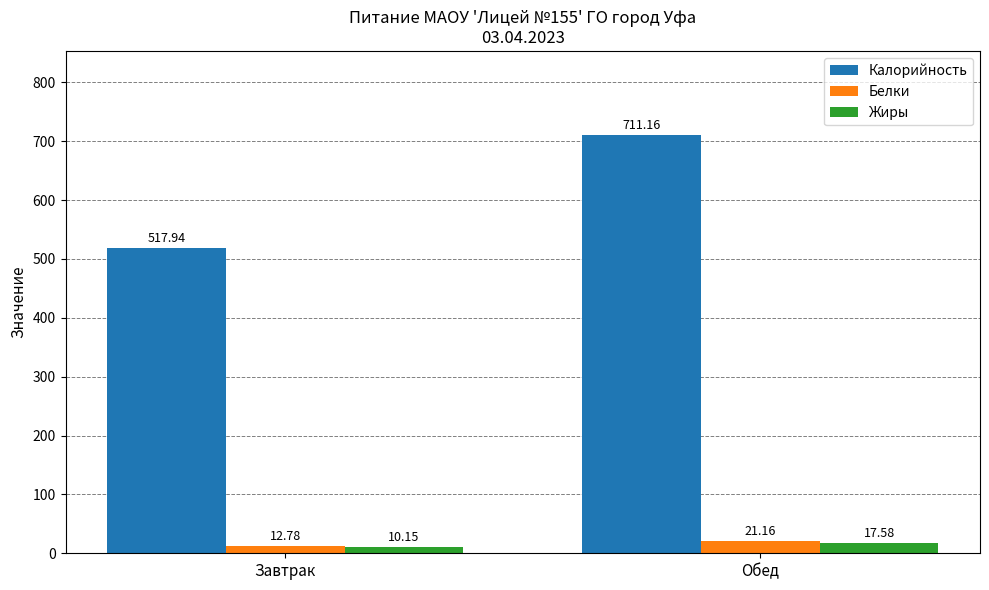

The value of Калорийность at Завтрак is 517.9. True or false?

True